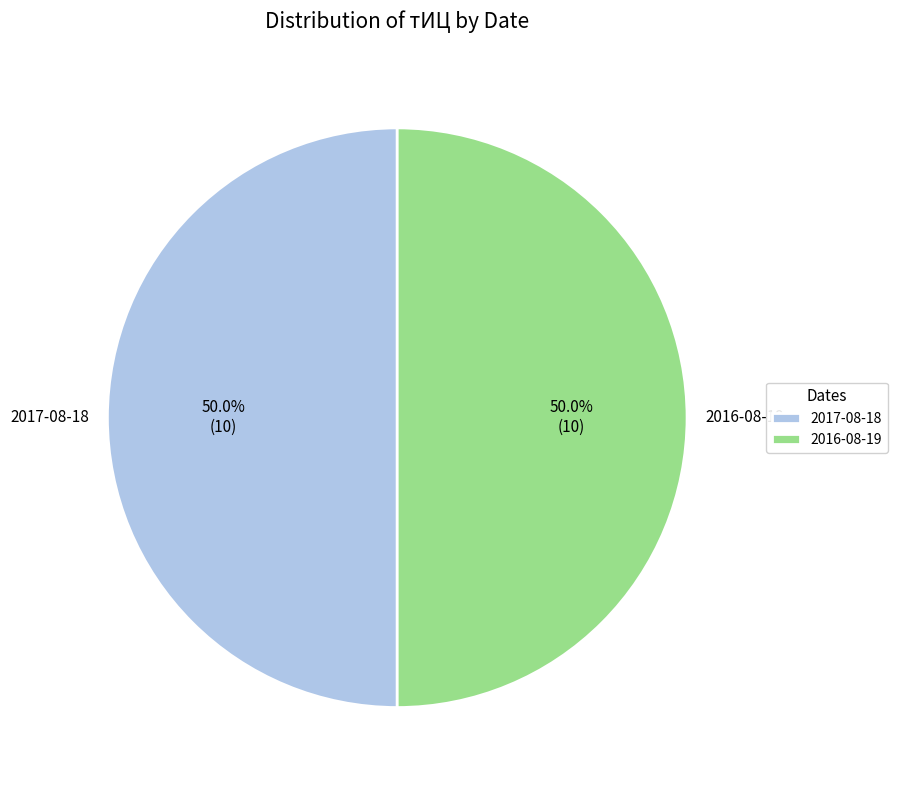

To the nearest percent, what is the difference between the largest and smallest slice percentages?

0%